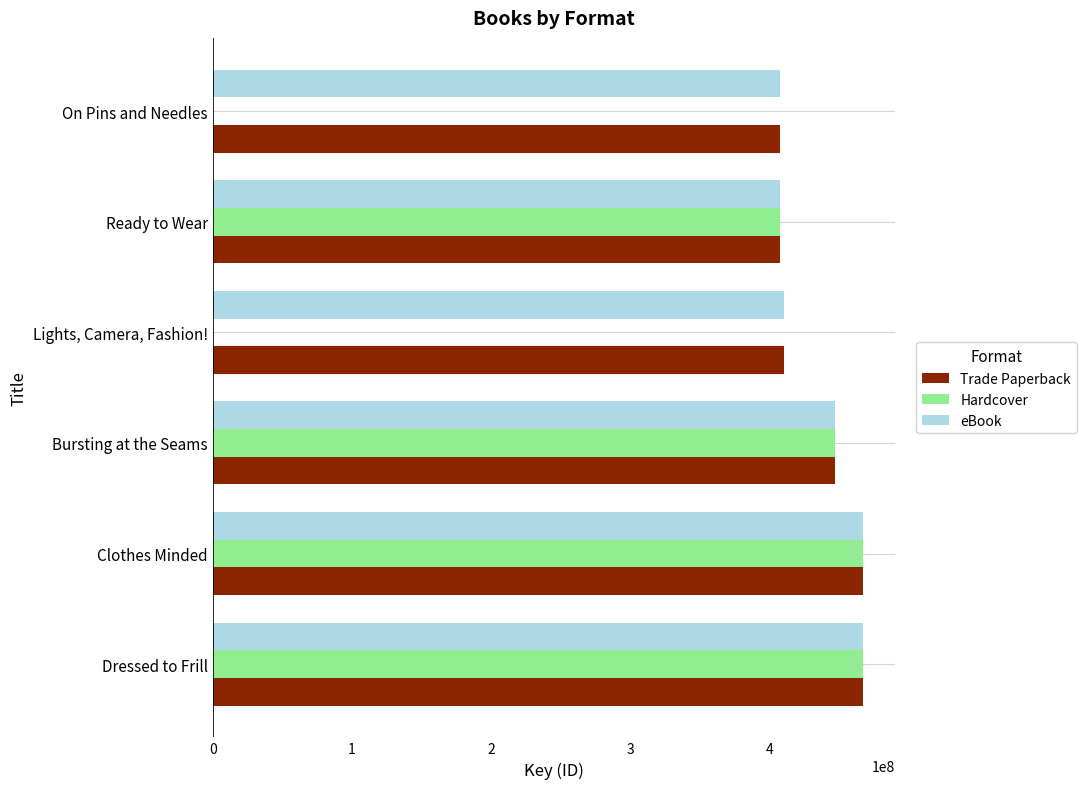

Is it true that Trade Paperback equals 275563631 at Bursting at the Seams?

False